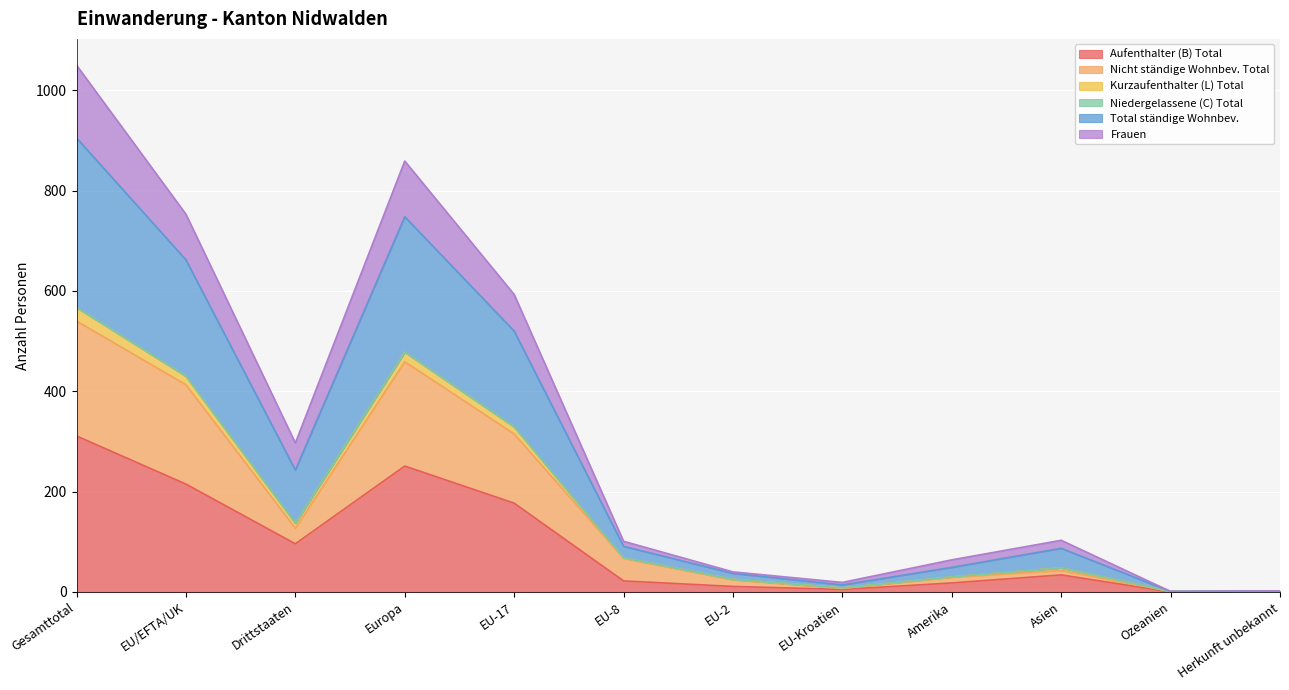

True or false: Nicht ständige Wohnbev. Total and Aufenthalter (B) Total intersect in this chart.

False